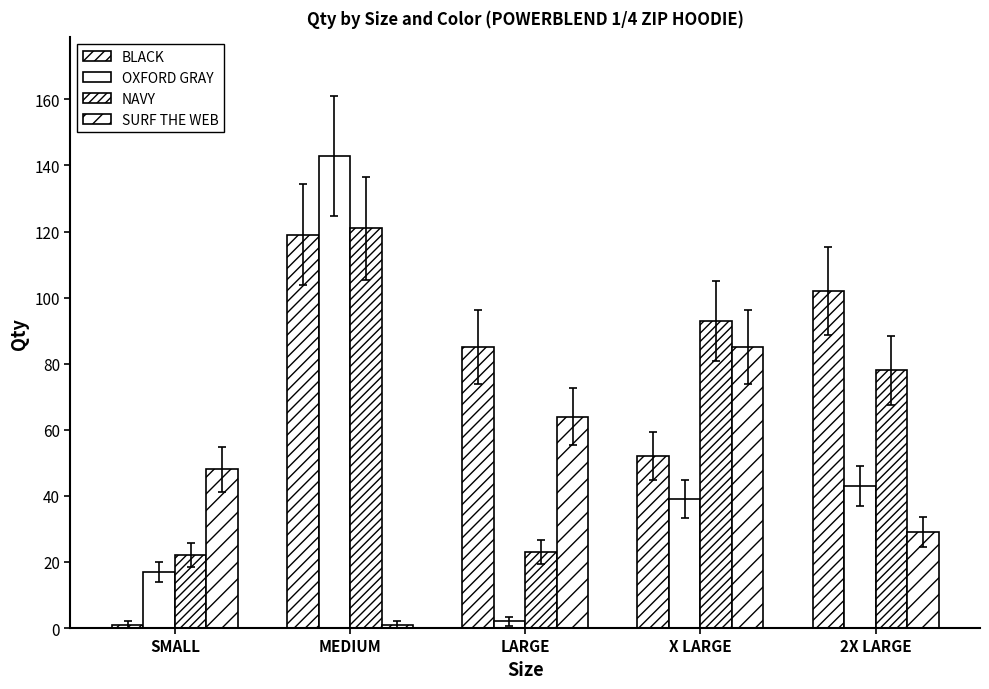

Which series has the largest total across all categories?

BLACK